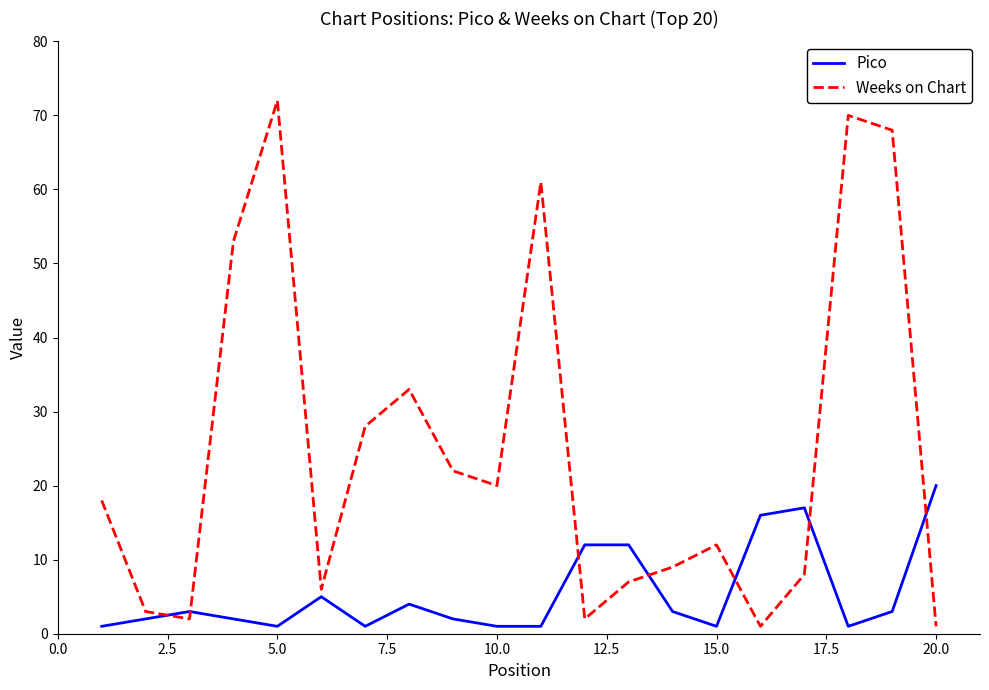

Which series has the largest total across all categories?

Weeks on Chart